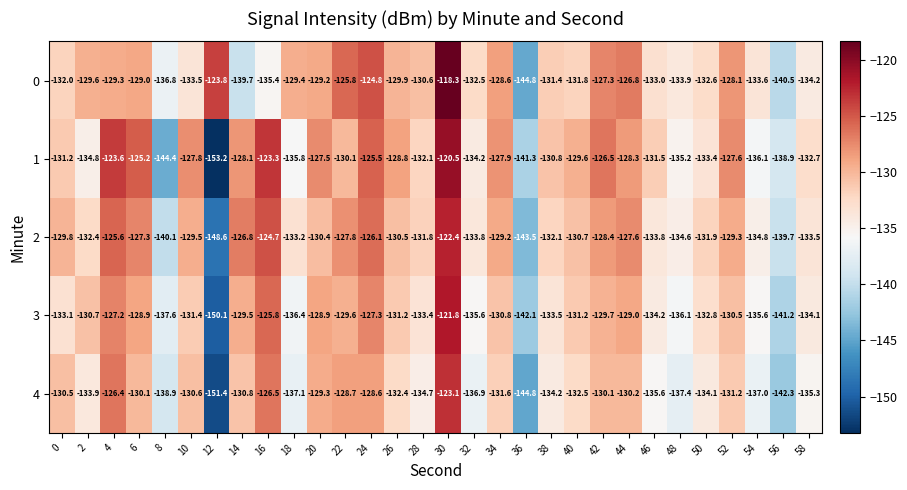

Which series changed the most between 30 and 42?

0